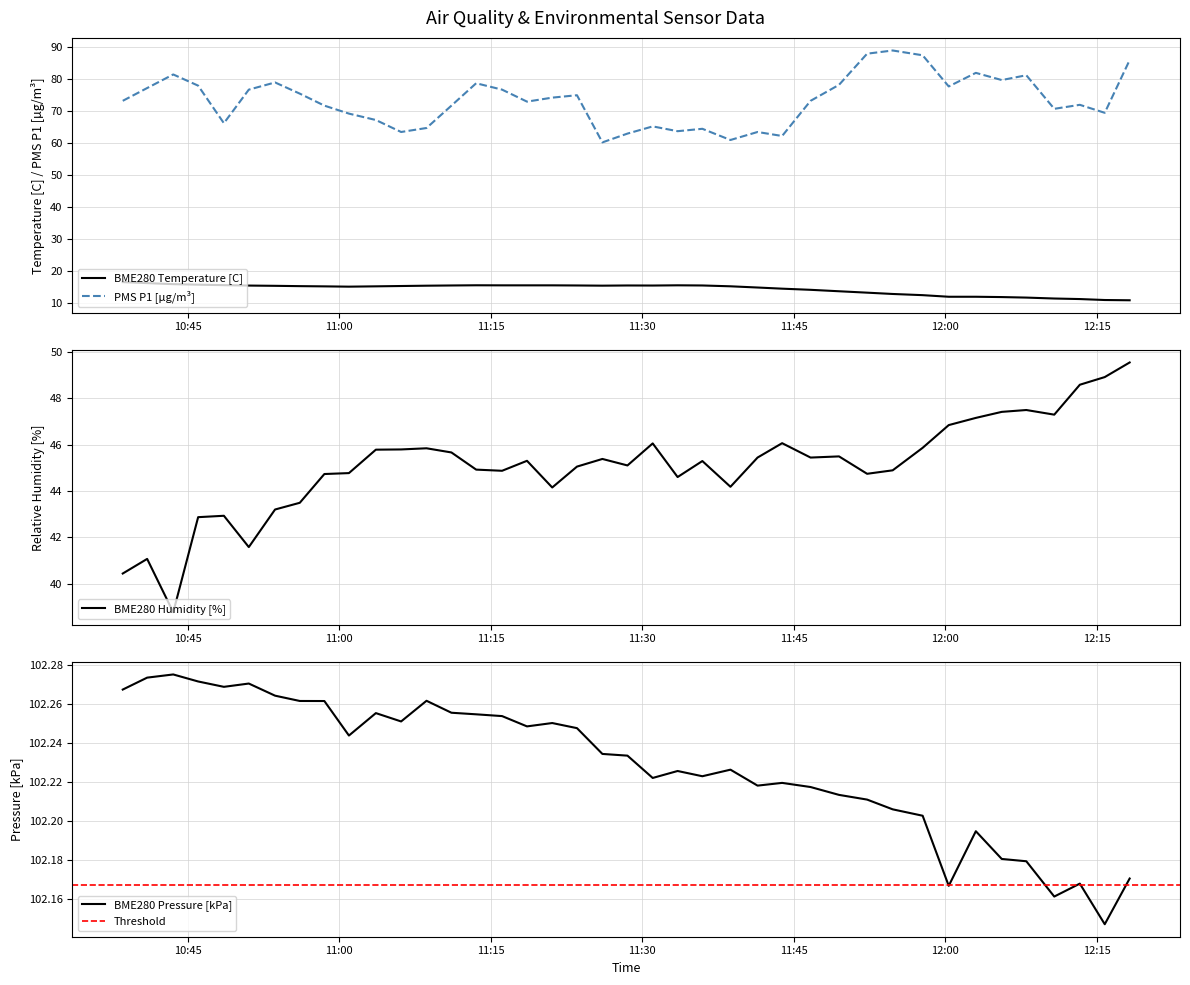

True or false: BME280_temperature and PMS_P1 intersect in this chart.

False